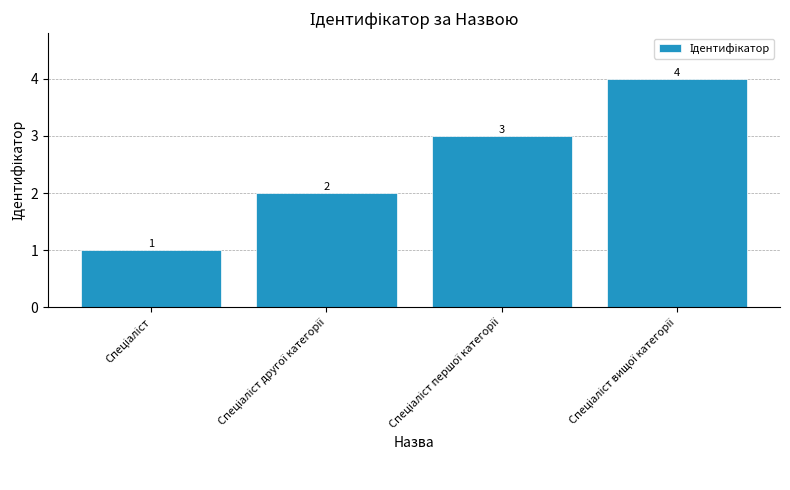

How many values are below 3?

2